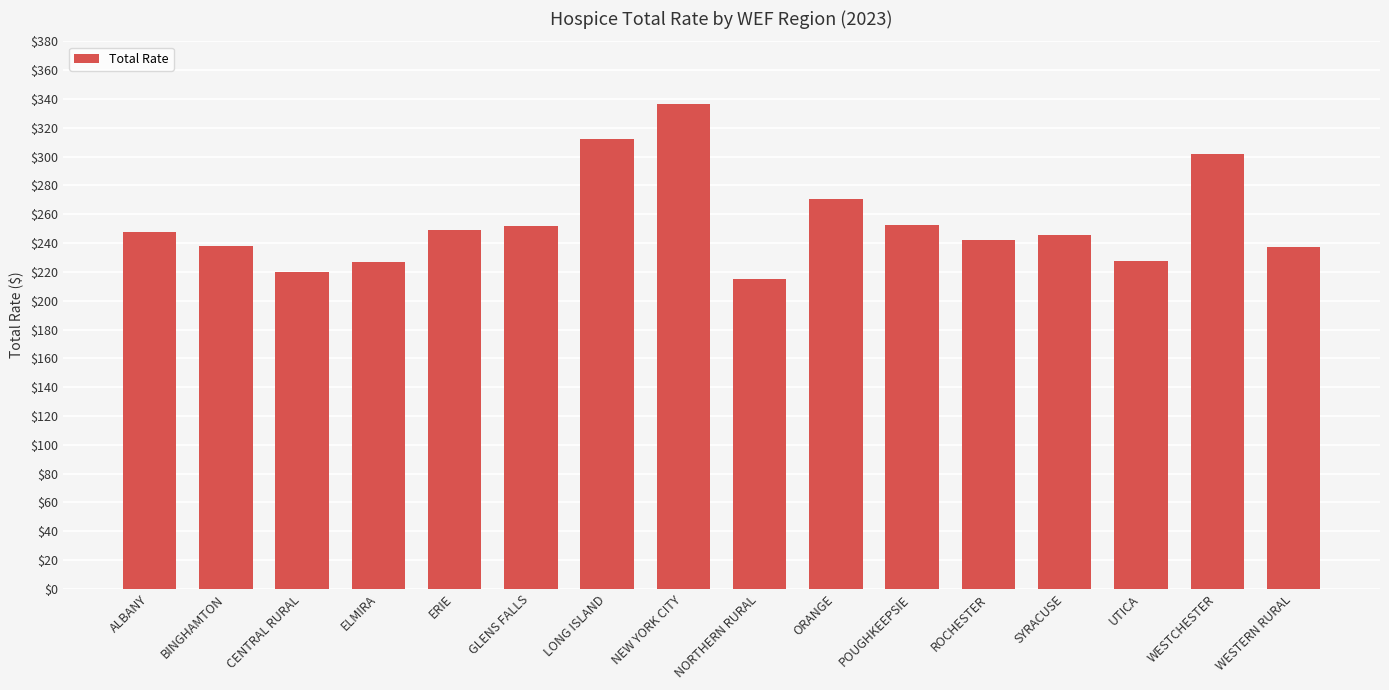

Where is the data nearest to the value 275?

ORANGE